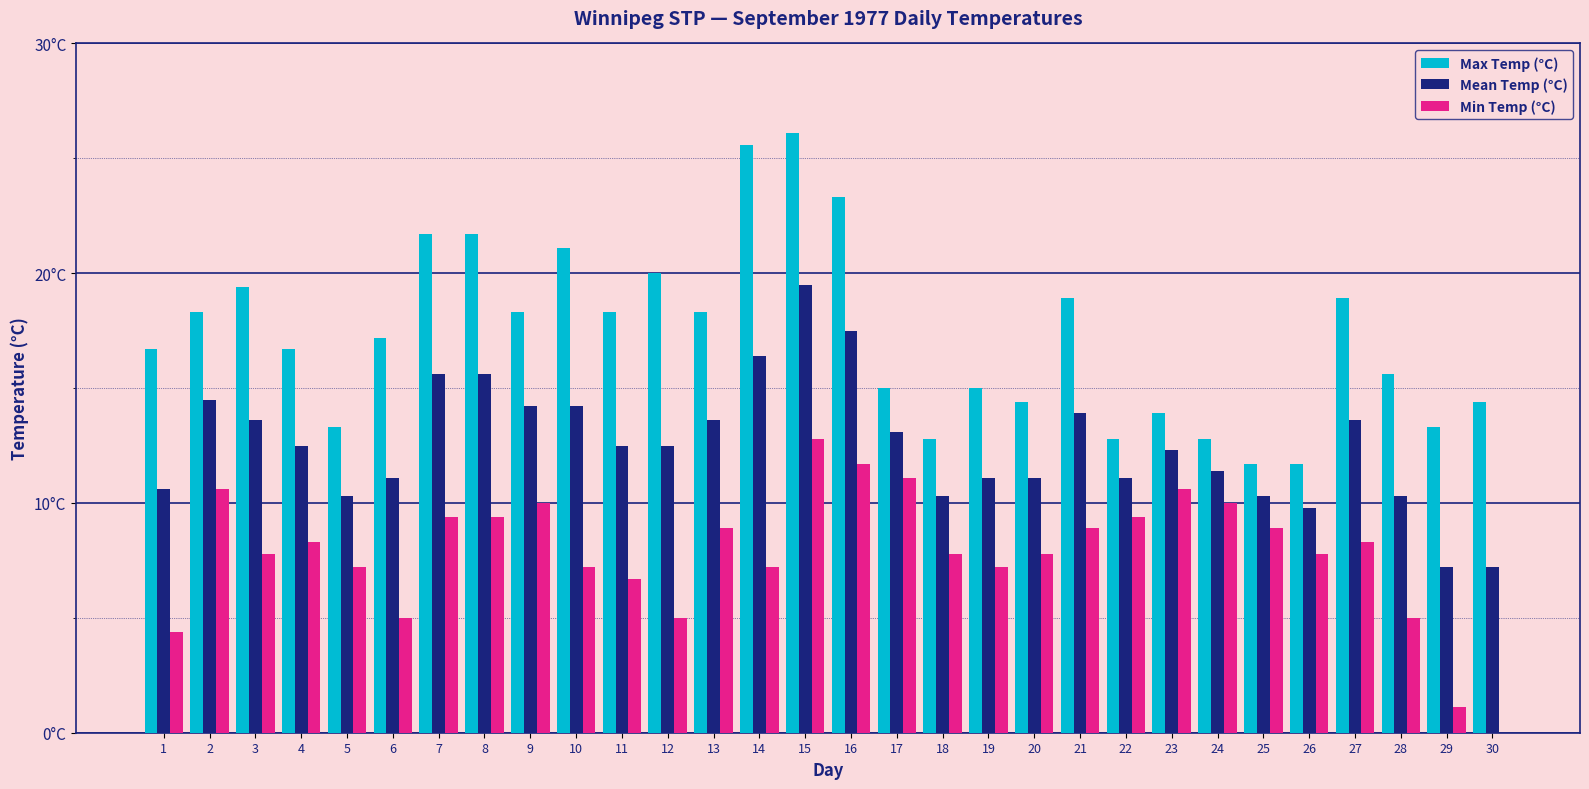

Does the chart contain stacked bars?

No